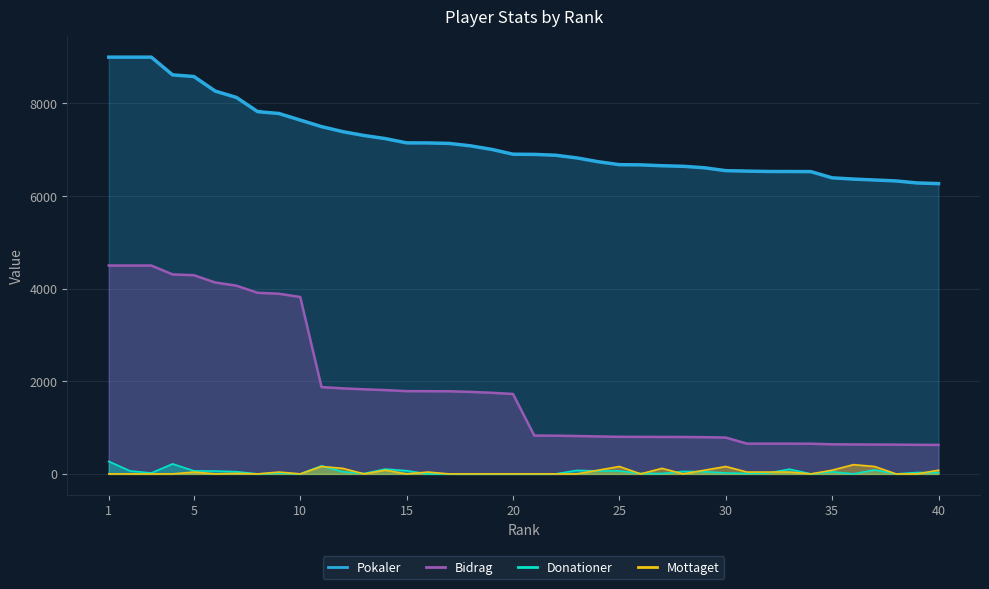

Rank the series at 34 from highest to lowest value.

Pokaler, Bidrag, Mottaget, Donationer